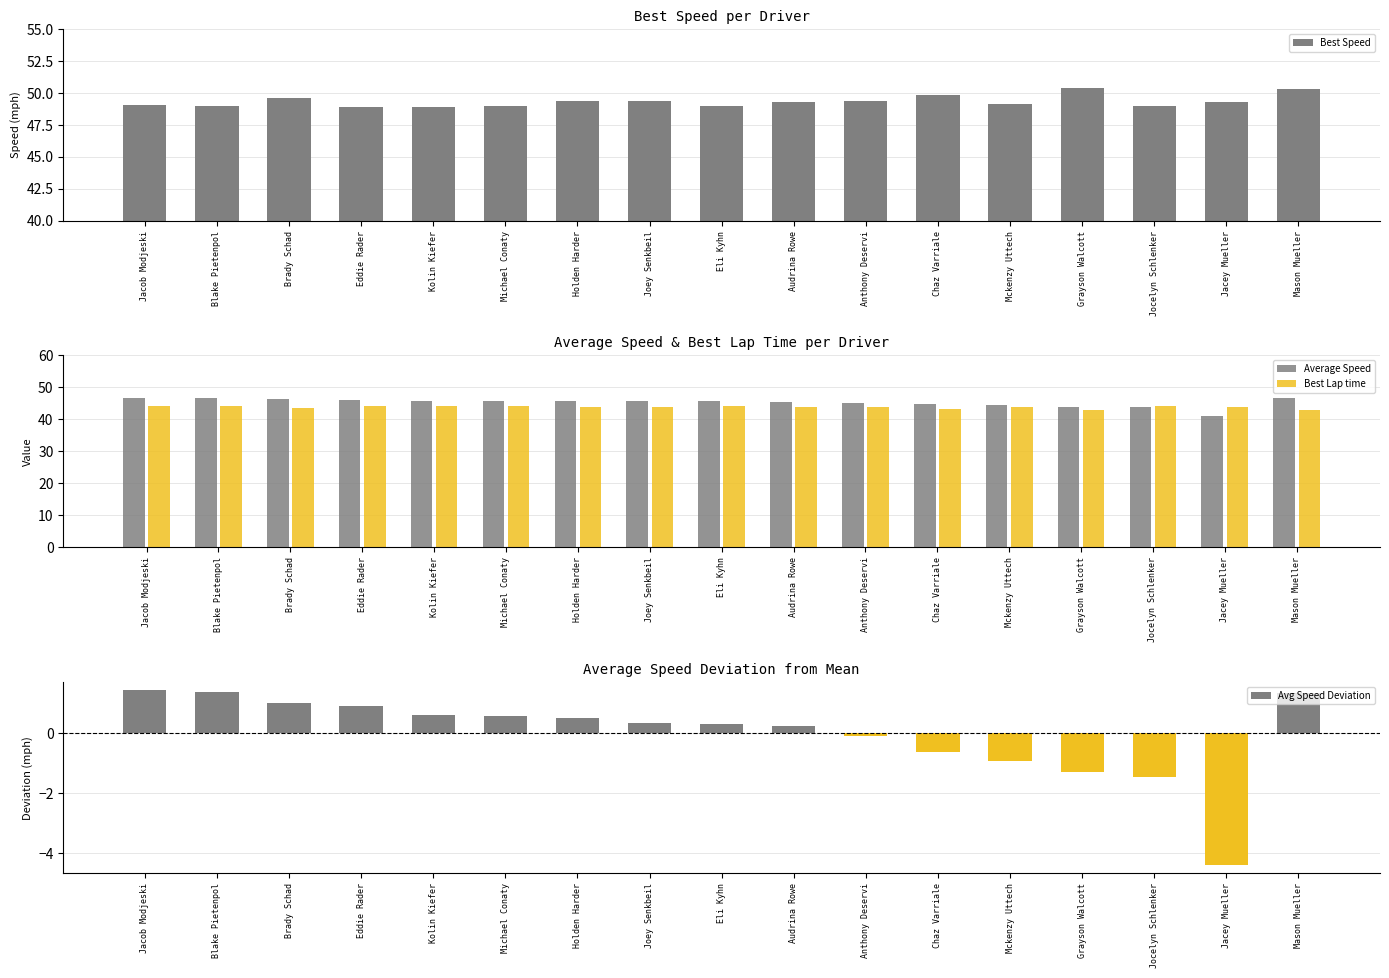

Where does the Best Lap time series first go above 43?

Jacob Modjeski